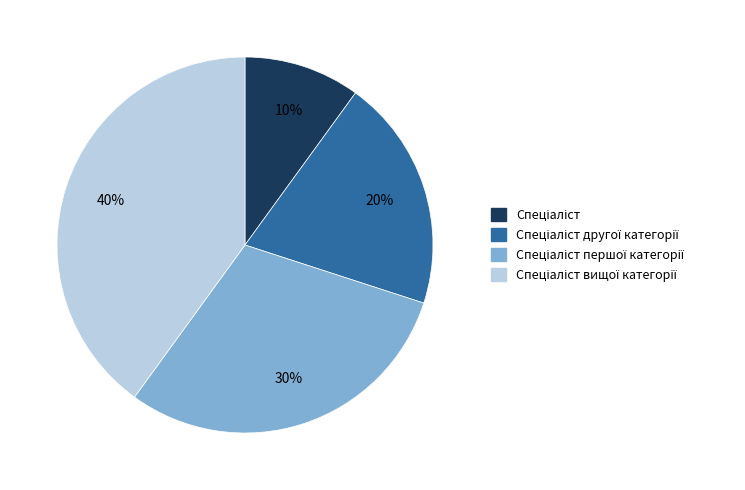

Count the number of slices in the pie.

4